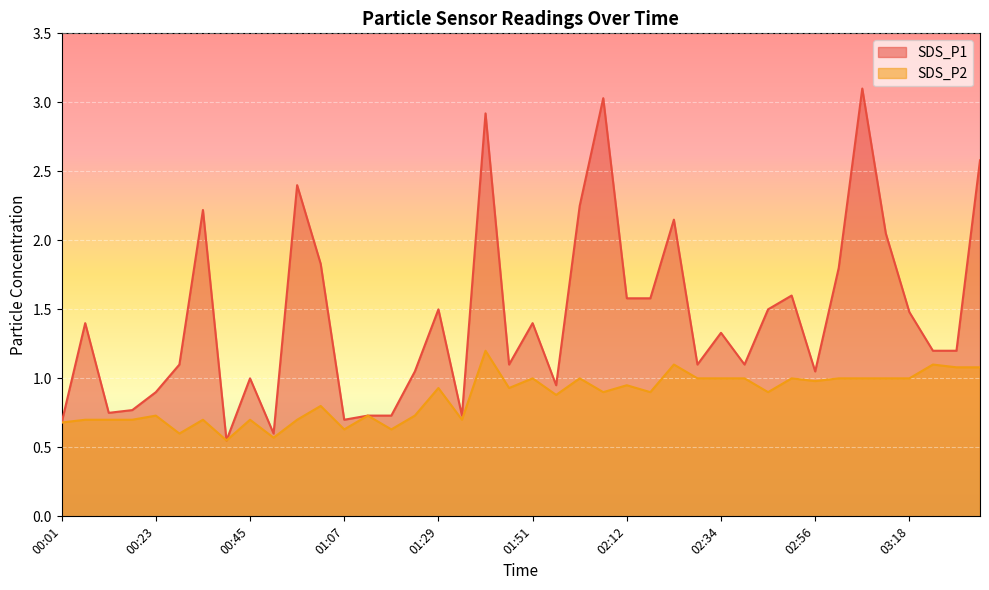

How many lines are shown in the chart?

2